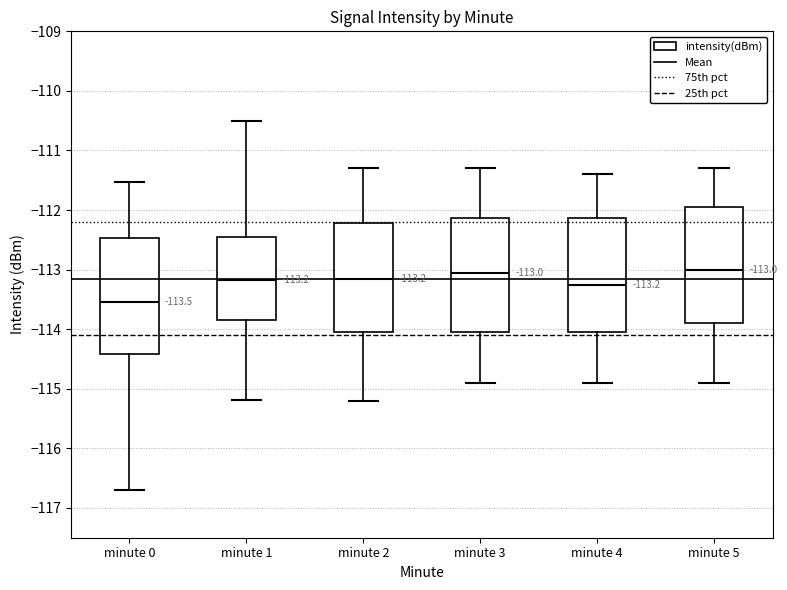

Which box's median line is the lowest?

minute 0